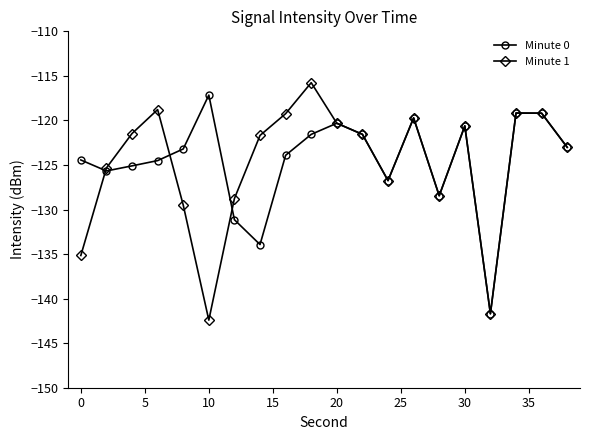

How many data points in Minute 1 are above -121?

8